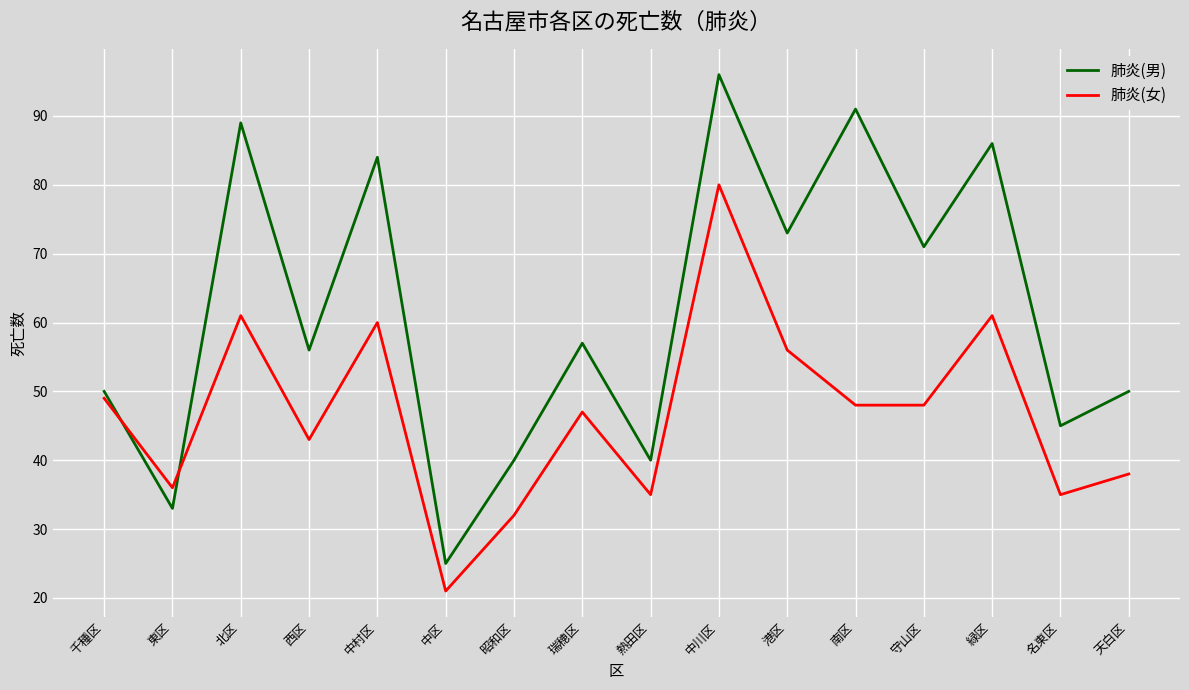

What is the difference between the highest and lowest values at 千種区?

1